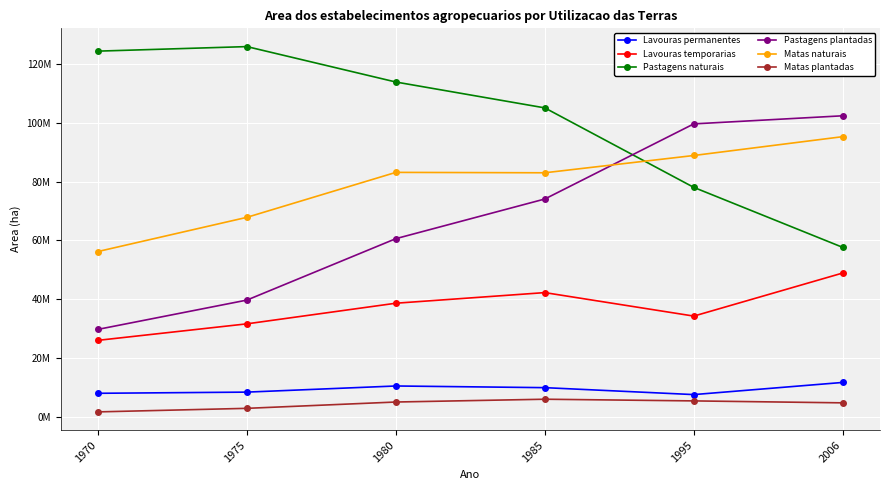

True or false: Matas plantadas has more than 2 points higher than both neighbors.

False